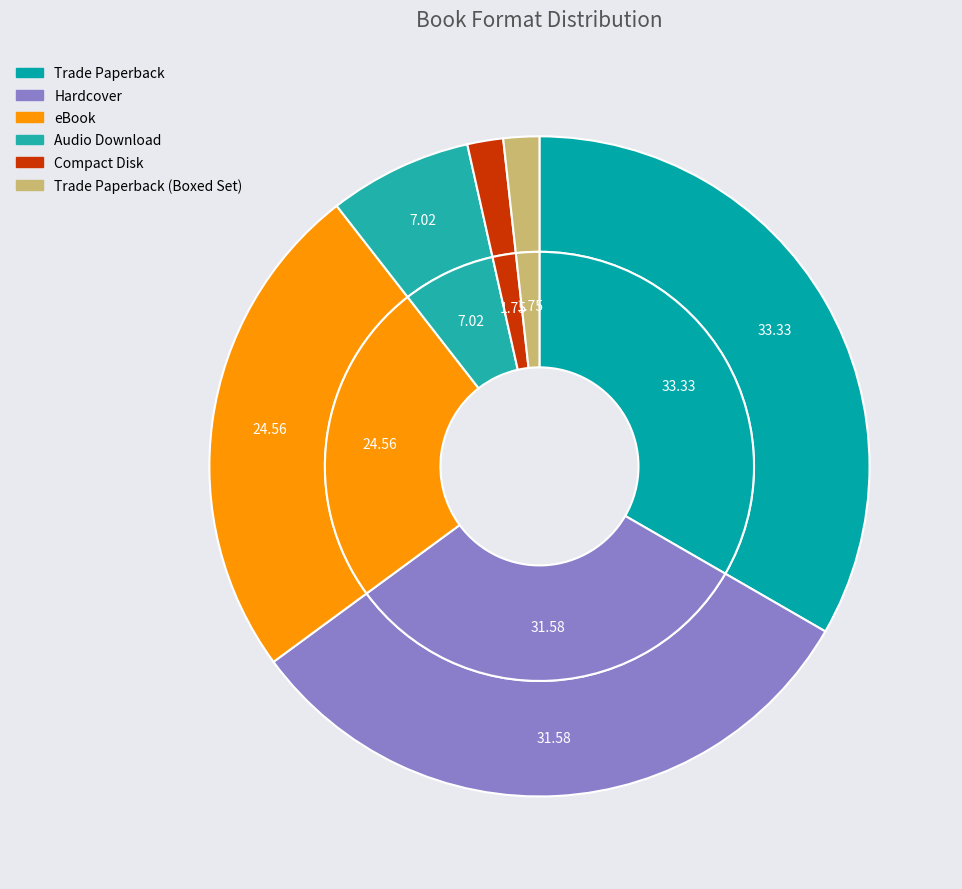

Rank the categories by value from highest to lowest.

Trade Paperback, Hardcover, eBook, Audio Download, Compact Disk, Trade Paperback (Boxed Set)